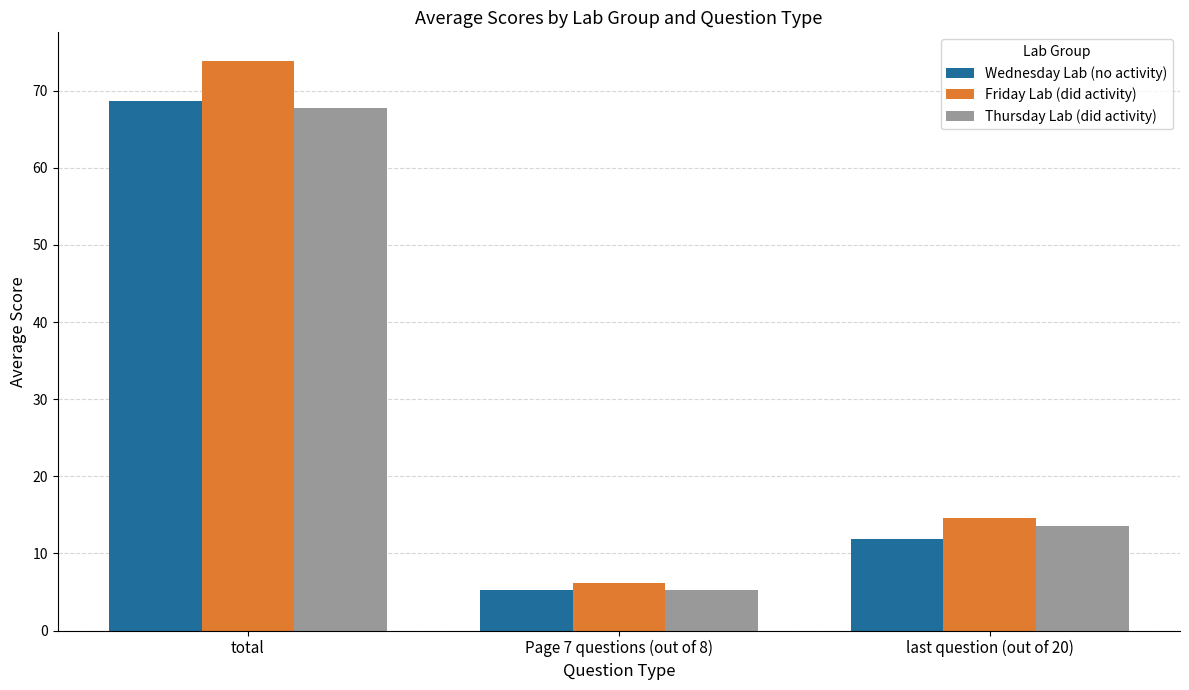

Is the value of Thursday Lab (did activity) at total greater than the value of Wednesday Lab (no activity) at Page 7 questions (out of 8)?

Yes